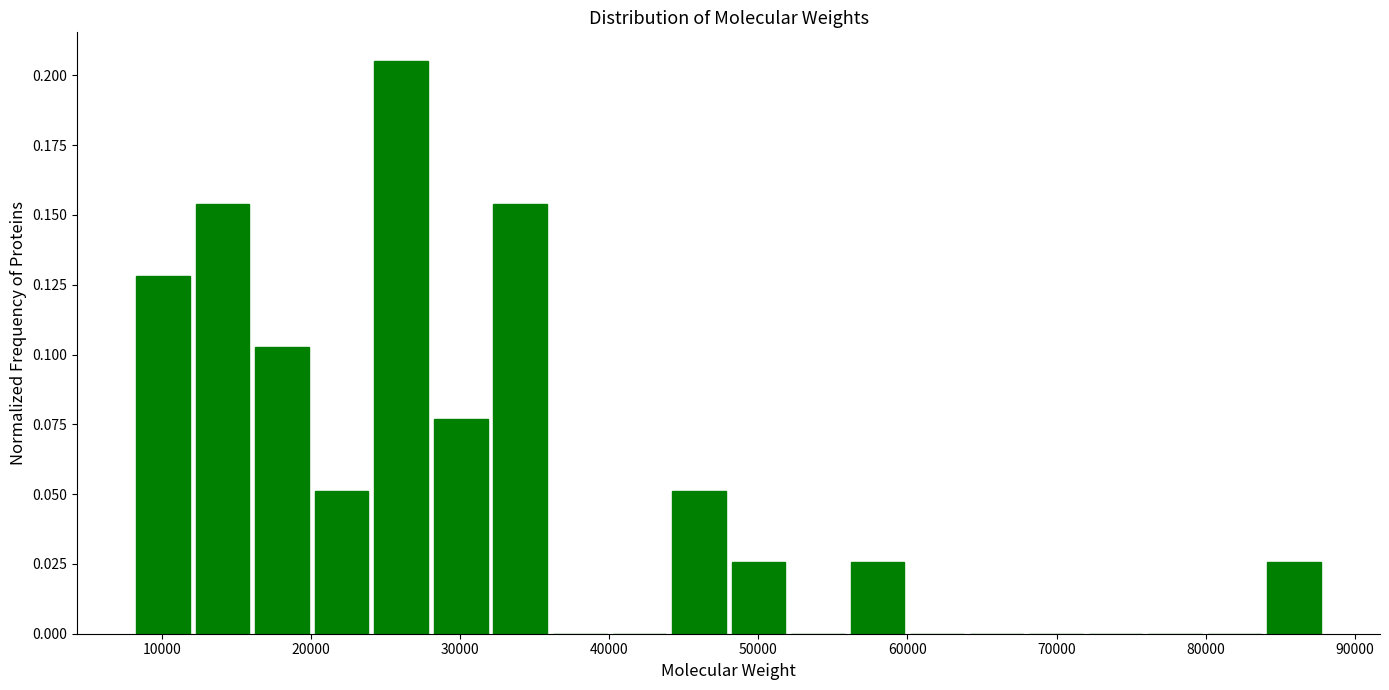

Read against the x-axis, roughly where is the centre of the tallest bar?

26000